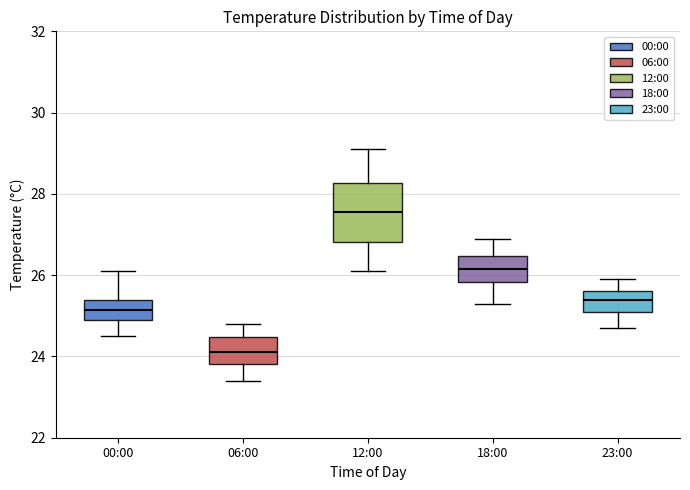

Where is the upper edge of the box for 00:00 on the y-axis? The values are not printed on the chart, so give them approximately, as read against the axis.

25.4